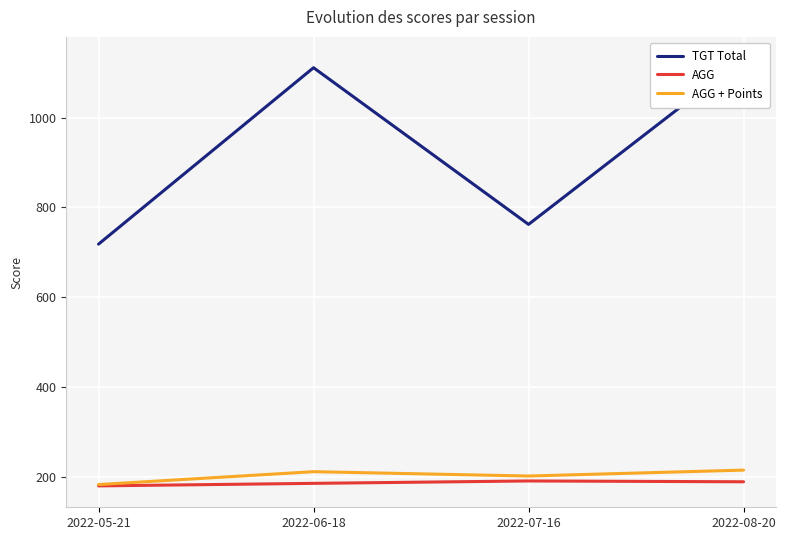

True or false: AGG + Points and AGG intersect in this chart.

False